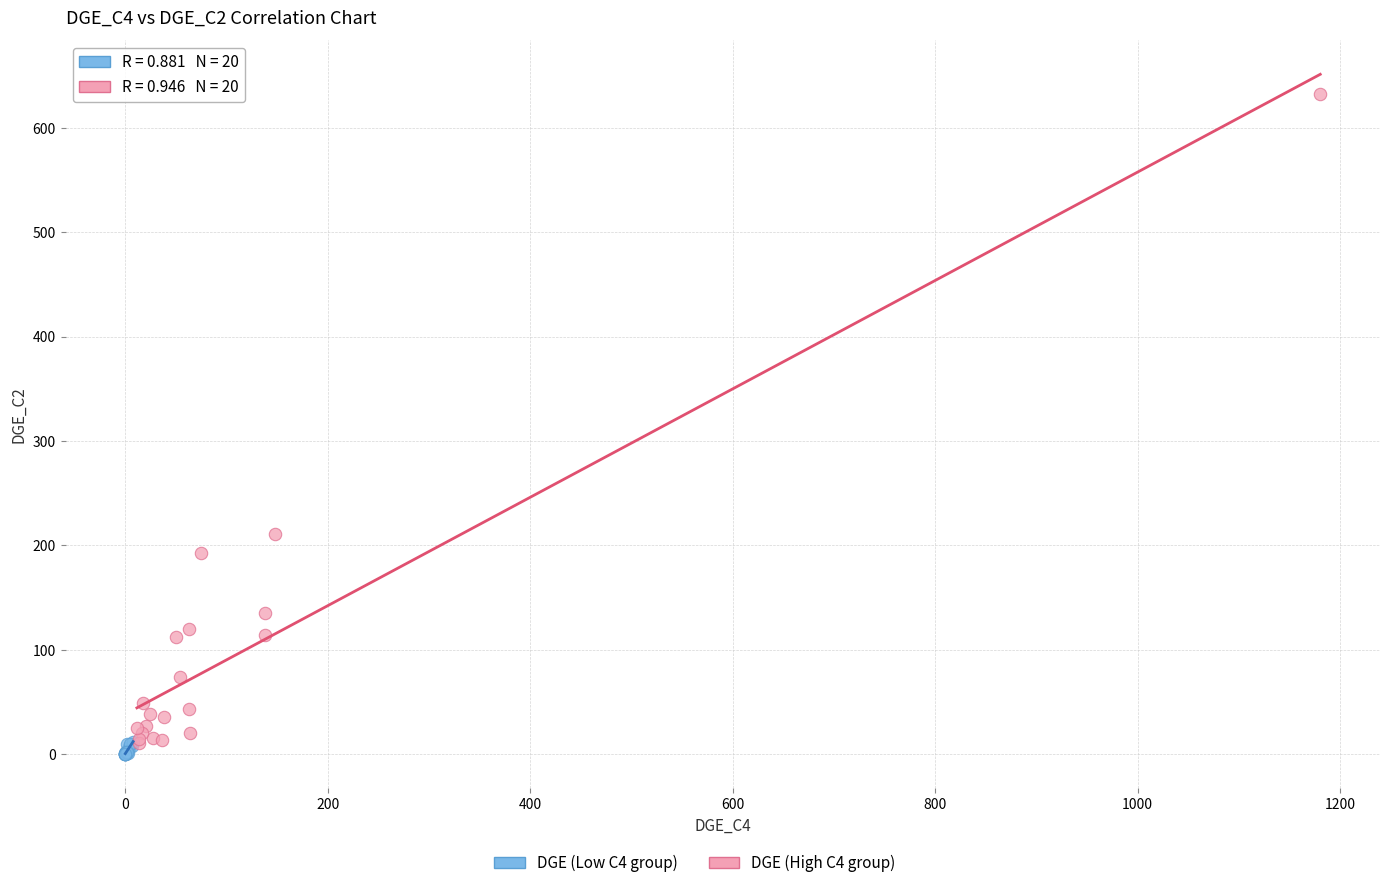

Which series has the largest Y range (max minus min)?

DGE (High C4 group)